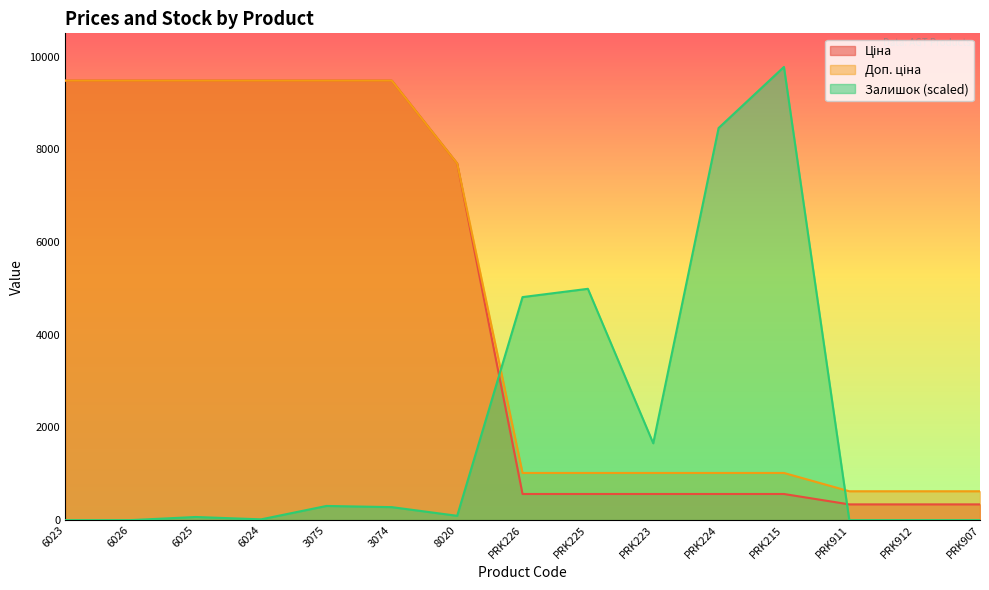

True or false: Доп. ціна and Ціна cross at least once.

False